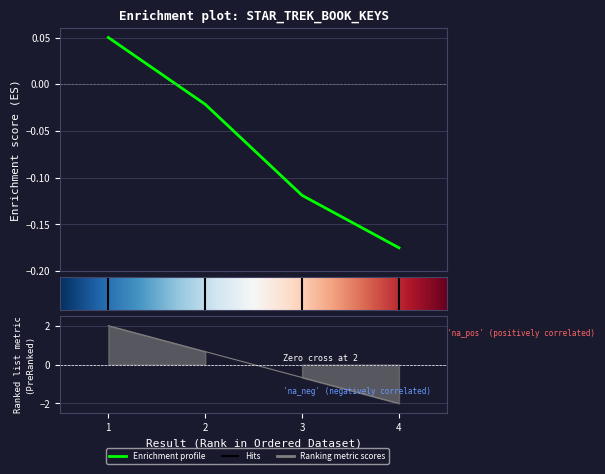

What is the value of the 1st point from the left?

0.1